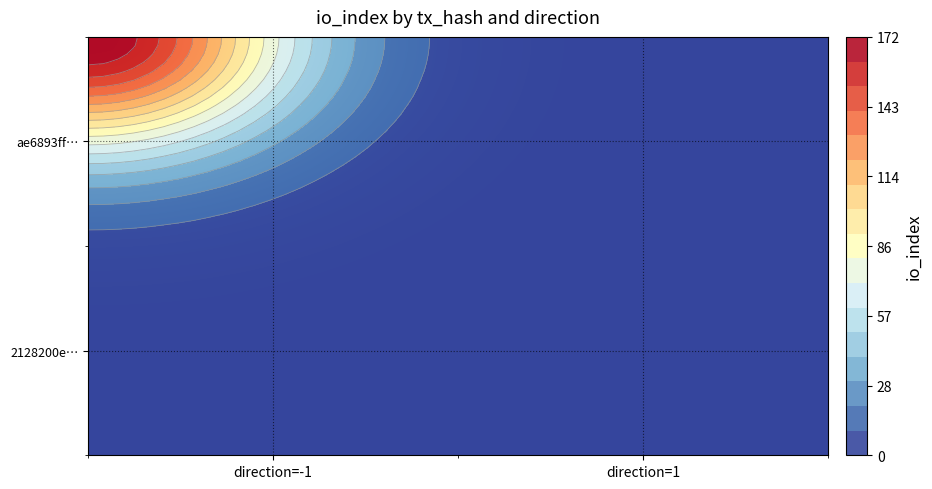

Reading left to right, what are all the values shown in this chart?

ae6893ff3c411292787172bb2d3f7c3c6b432ba: direction=-1	io_index=172
2128200e0975889cd605bbc1c38dba9669cdc26: direction=1	io_index=2